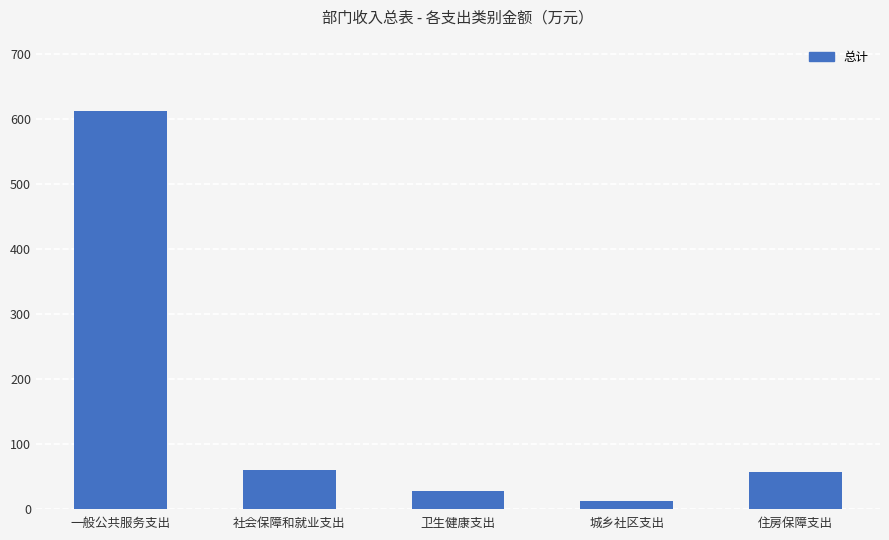

Reading left to right, transcribe all the data shown in this chart.

612.6	60.3	27.3	12.1	56.6